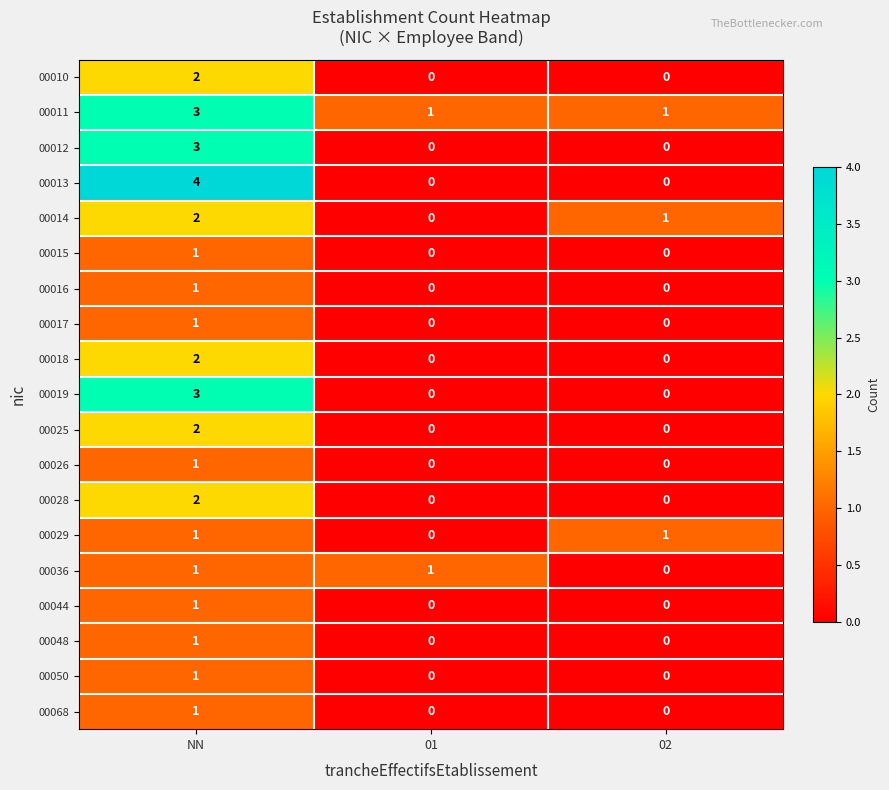

Which series has the widest spread of values?

00013